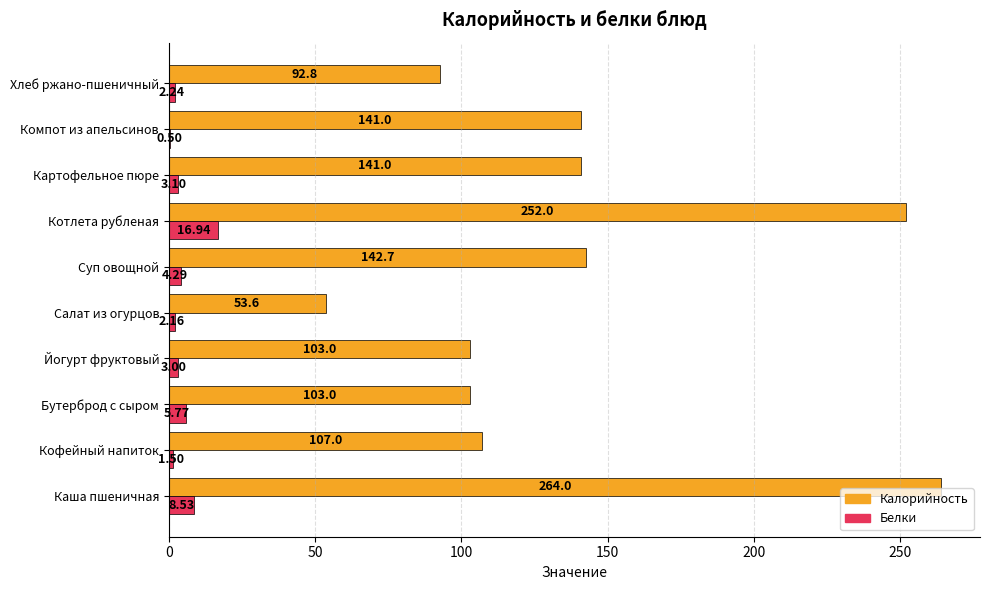

What is the sum of the Калорийность values at Хлеб ржано-пшеничный and Салат из огурцов?

146.4